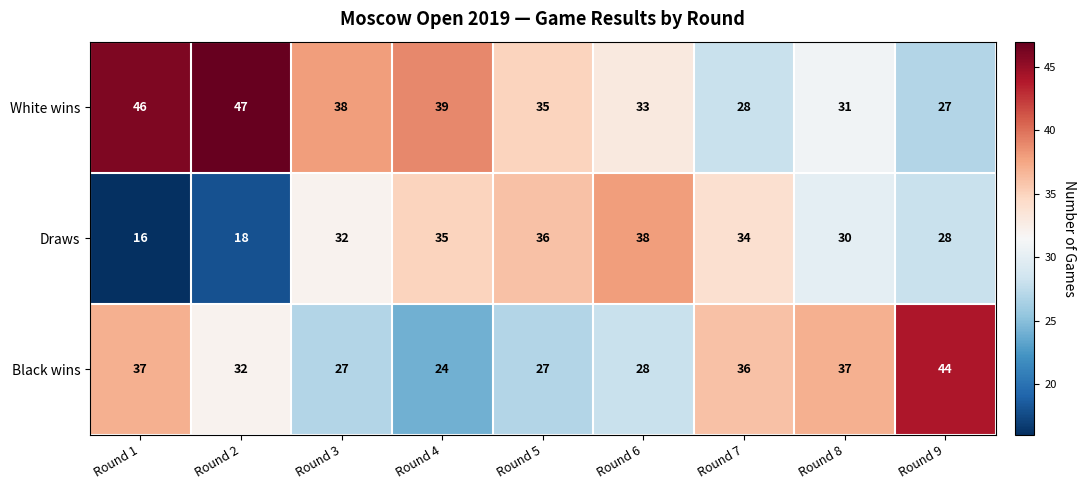

Reading right to left, list all the values displayed in this chart.

White wins: 27	31	28	33	35	39	38	47	46
Draws: 28	30	34	38	36	35	32	18	16
Black wins: 44	37	36	28	27	24	27	32	37